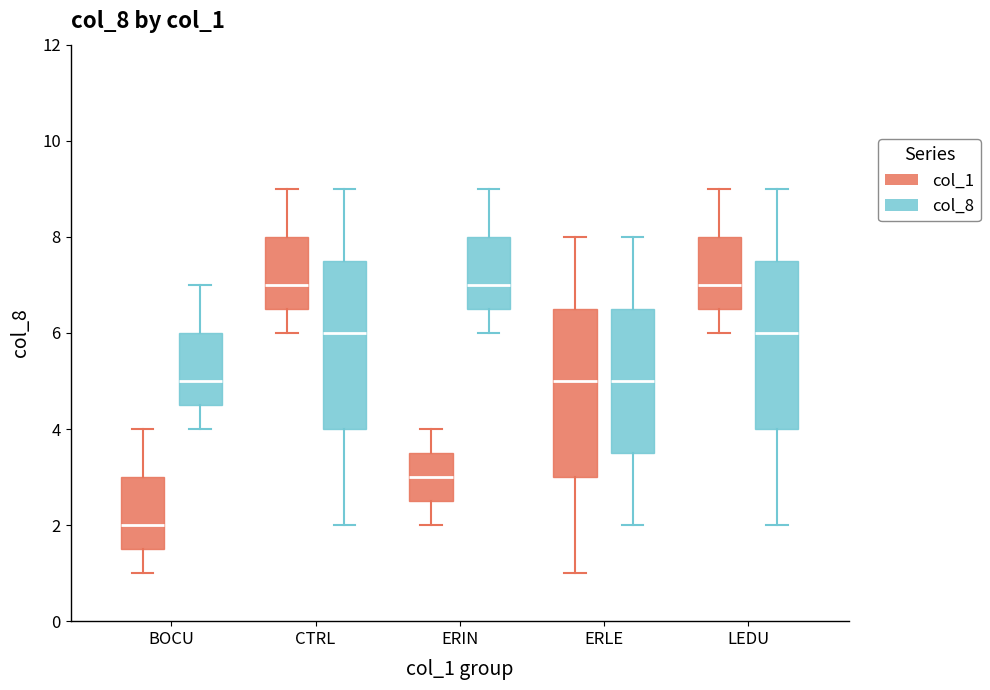

Reading left to right, transcribe this box plot: for each box, give where its median line is, the range the box spans, and where its two whiskers end, as read against the y-axis. The values are not printed on the chart, so give them approximately, as read against the axis.

BOCU (col_1): median 2.0, box 1.6 to 3.0, whiskers 1.0 to 4.0
BOCU (col_8): median 5.0, box 4.6 to 6.0, whiskers 4.0 to 7.0
CTRL (col_1): median 7.0, box 6.6 to 8.0, whiskers 6.0 to 9.0
CTRL (col_8): median 6.0, box 4.0 to 7.6, whiskers 2.0 to 9.0
ERIN (col_1): median 3.0, box 2.6 to 3.6, whiskers 2.0 to 4.0
ERIN (col_8): median 7.0, box 6.6 to 8.0, whiskers 6.0 to 9.0
ERLE (col_1): median 5.0, box 3.0 to 6.6, whiskers 1.0 to 8.0
ERLE (col_8): median 5.0, box 3.6 to 6.6, whiskers 2.0 to 8.0
LEDU (col_1): median 7.0, box 6.6 to 8.0, whiskers 6.0 to 9.0
LEDU (col_8): median 6.0, box 4.0 to 7.6, whiskers 2.0 to 9.0